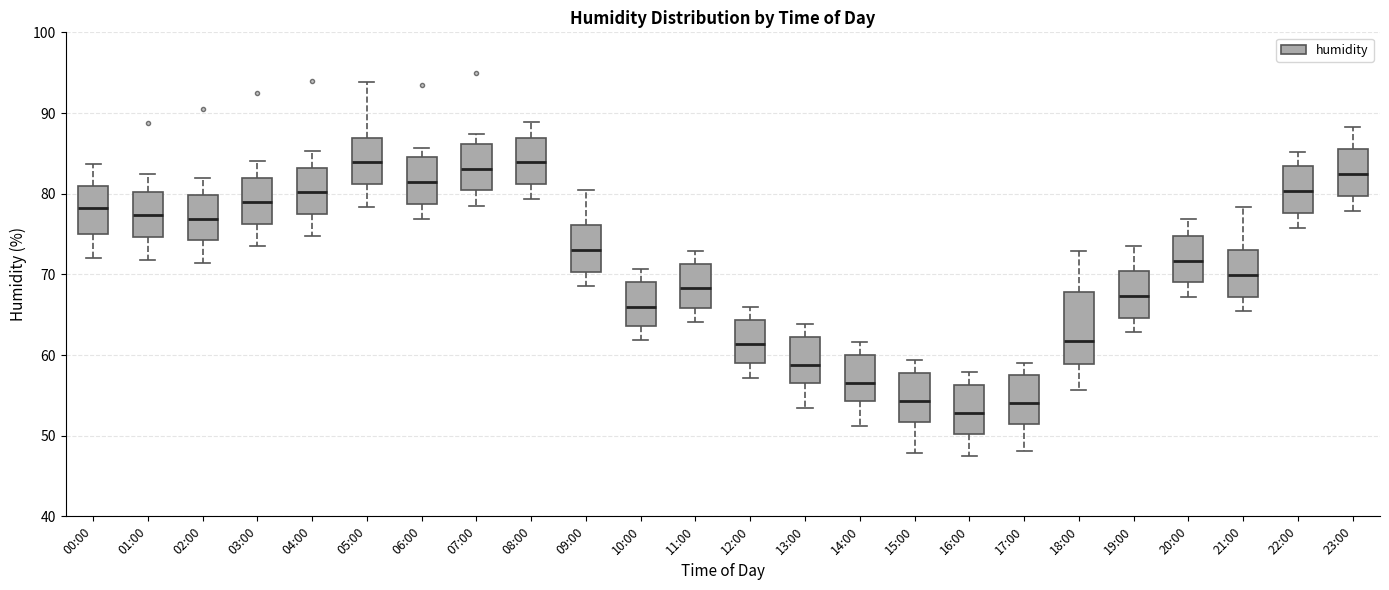

Reading left to right, read every box against the y-axis: the position of its median line, the range the box covers, and the ends of its whiskers. The values are not printed on the chart, so give them approximately, as read against the axis.

00:00: median 78, box 75 to 81, whiskers 72 to 84
01:00: median 77, box 75 to 80, whiskers 72 to 82
02:00: median 77, box 74 to 80, whiskers 71 to 82
03:00: median 79, box 76 to 82, whiskers 74 to 84
04:00: median 80, box 78 to 83, whiskers 75 to 85
05:00: median 84, box 81 to 87, whiskers 78 to 94
06:00: median 81, box 79 to 85, whiskers 77 to 86
07:00: median 83, box 80 to 86, whiskers 79 to 87
08:00: median 84, box 81 to 87, whiskers 79 to 89
09:00: median 73, box 70 to 76, whiskers 69 to 81
10:00: median 66, box 64 to 69, whiskers 62 to 71
11:00: median 68, box 66 to 71, whiskers 64 to 73
12:00: median 61, box 59 to 64, whiskers 57 to 66
13:00: median 59, box 57 to 62, whiskers 53 to 64
14:00: median 57, box 54 to 60, whiskers 51 to 62
15:00: median 54, box 52 to 58, whiskers 48 to 59
16:00: median 53, box 50 to 56, whiskers 48 to 58
17:00: median 54, box 51 to 58, whiskers 48 to 59
18:00: median 62, box 59 to 68, whiskers 56 to 73
19:00: median 67, box 65 to 70, whiskers 63 to 74
20:00: median 72, box 69 to 75, whiskers 67 to 77
21:00: median 70, box 67 to 73, whiskers 65 to 78
22:00: median 80, box 78 to 83, whiskers 76 to 85
23:00: median 82, box 80 to 86, whiskers 78 to 88